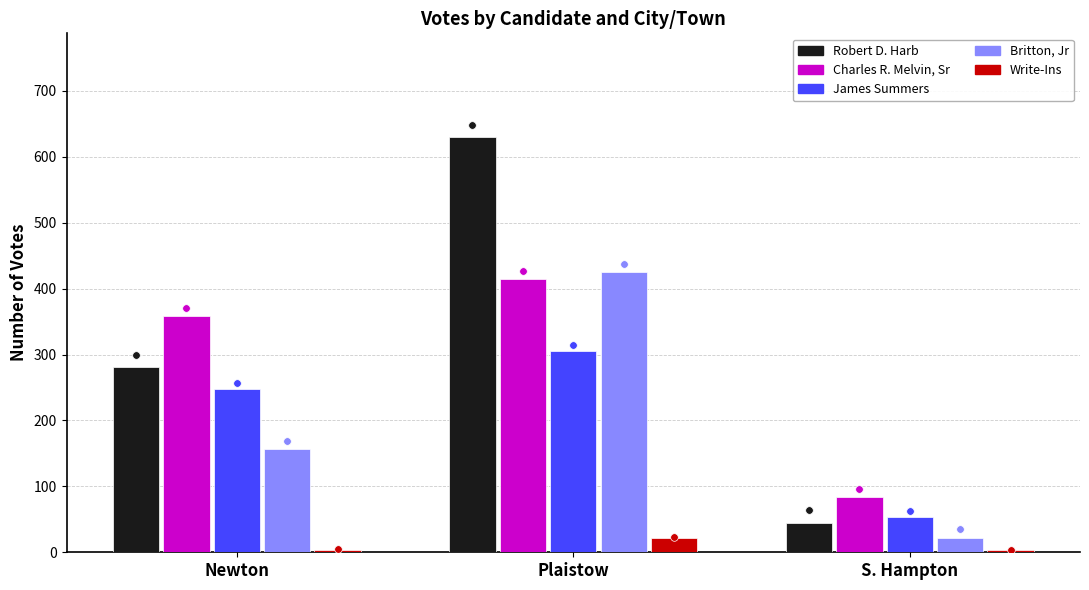

Which series has the largest total across all categories?

Robert D. Harb